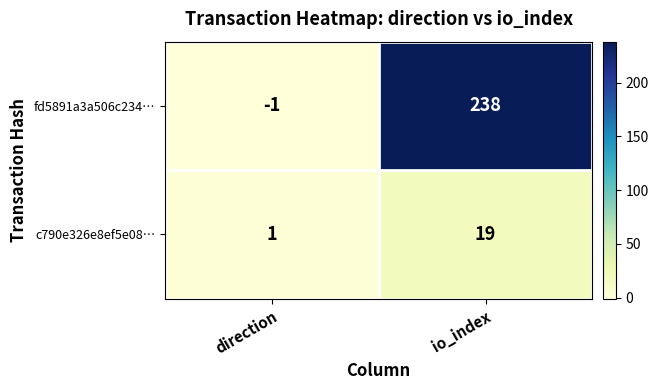

How many data points in c790e326e8ef5e08… are less than 19?

1